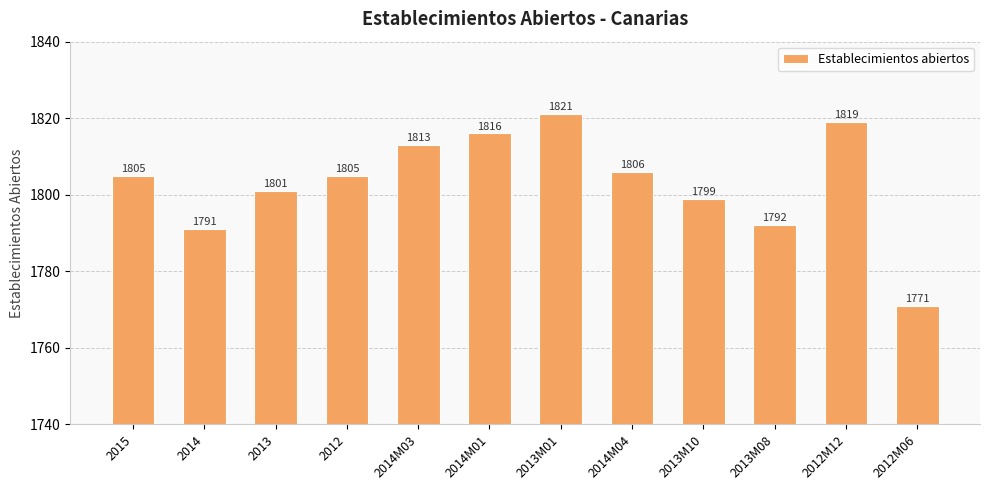

Reading right to left, transcribe all the data shown in this chart.

1771	1819	1792	1799	1806	1821	1816	1813	1805	1801	1791	1805